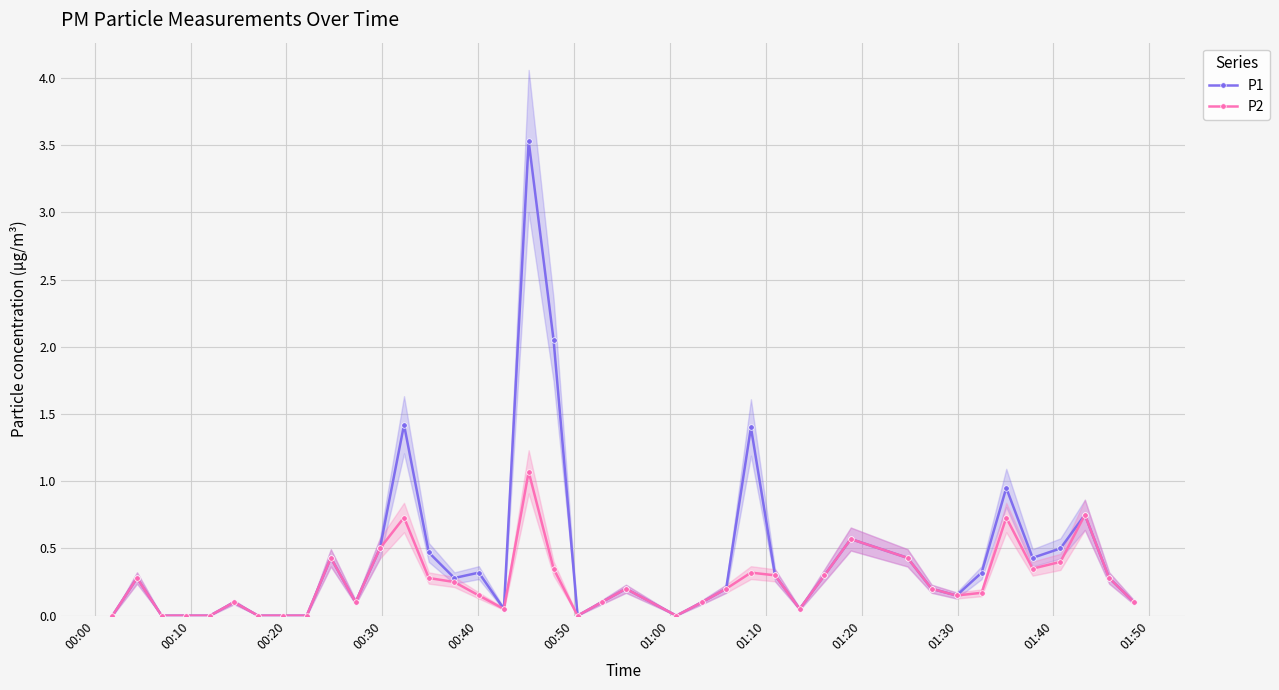

What is the value of the P1 point at the 37th from the left?

0.5